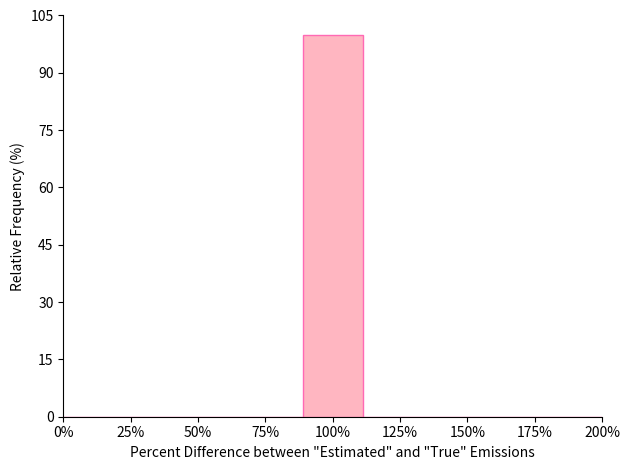

Reading left to right, list every bar in this chart as the range it spans on the x-axis followed by its height. Neither the bar edges nor the heights are printed on the chart, so give them approximately, as read against the axes.

0 to 20: 0
20 to 45: 0
45 to 65: 0
65 to 90: 0
90 to 110: 100
110 to 135: 0
135 to 155: 0
155 to 180: 0
180 to 200: 0